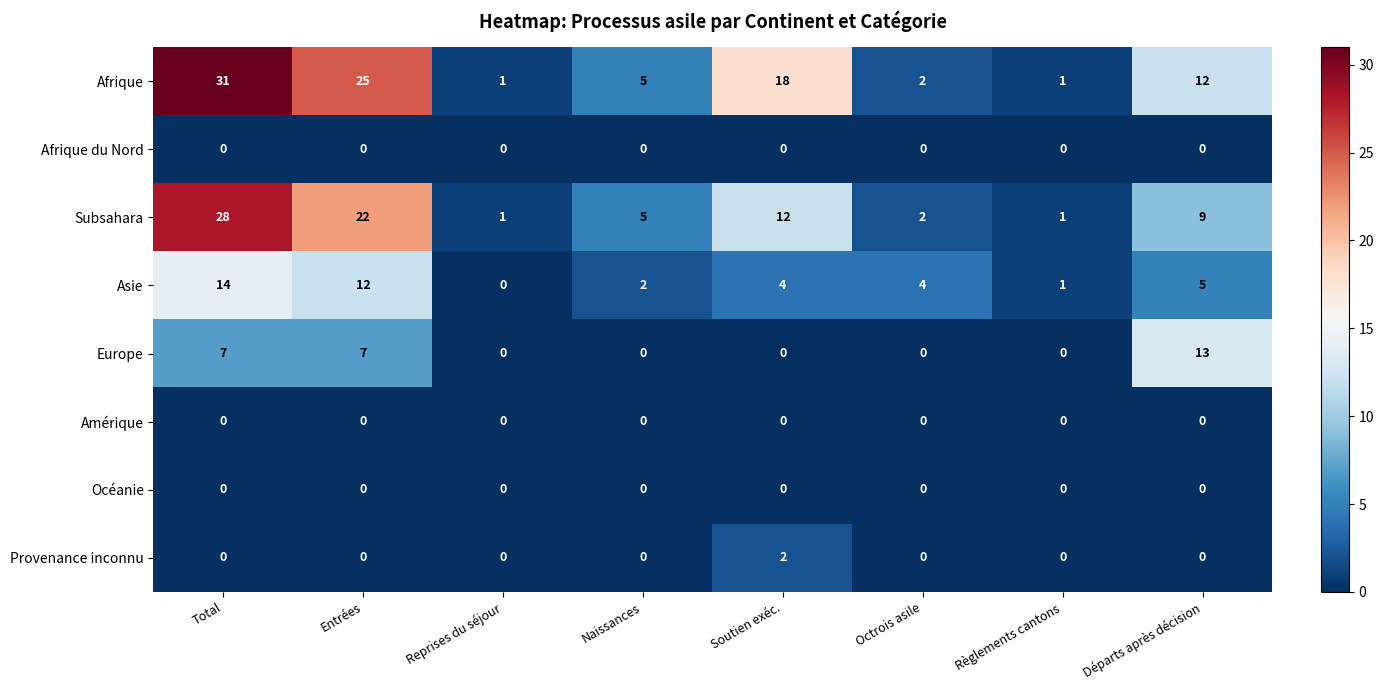

At which category does the chart reach its peak across all series?

Total